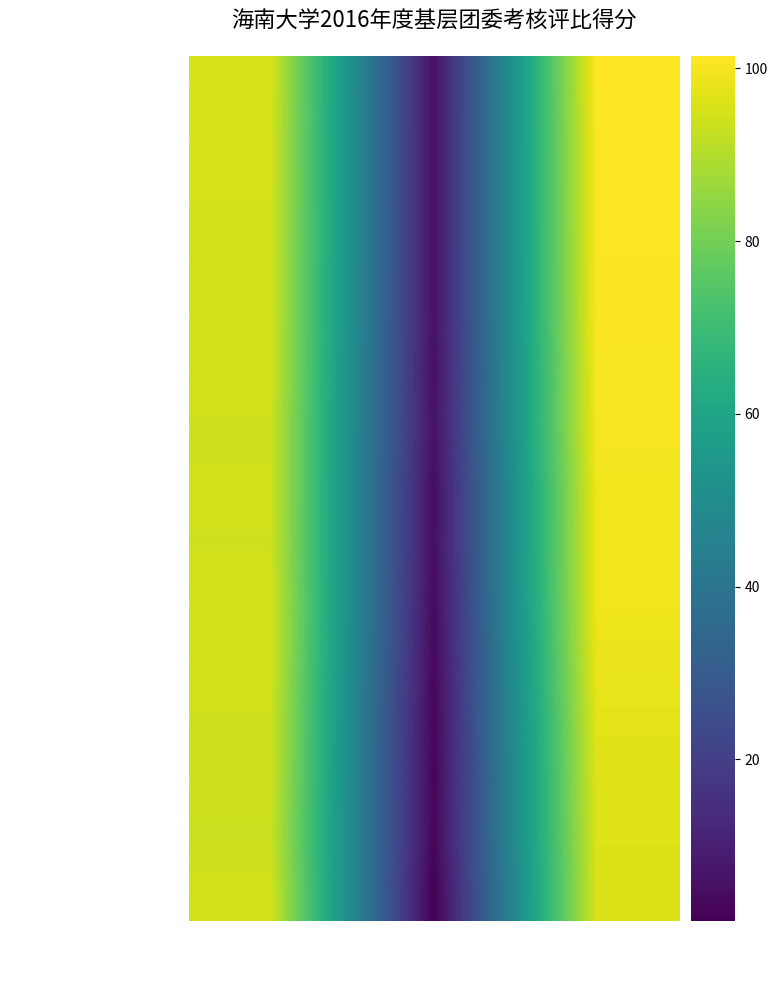

Reading left to right, extract all data points from this chart.

经济与管理学院团委: 前三环节得分=95.5	加分项=6.0	总分=101.5
机电工程学院团委: 前三环节得分=95.2	加分项=6.0	总分=101.2
热带农林学院团委: 前三环节得分=95.2	加分项=6.0	总分=101.2
政治与公共管理学院团委: 前三环节得分=95.1	加分项=6.0	总分=101.1
食品学院团委: 前三环节得分=95.0	加分项=6.0	总分=101.0
旅游学院团委: 前三环节得分=94.9	加分项=5.5	总分=100.4
人文传播学院团委: 前三环节得分=94.2	加分项=6.0	总分=100.2
信息科学技术学院团委: 前三环节得分=94.5	加分项=4.8	总分=99.3
海洋学院团委: 前三环节得分=94.4	加分项=4.9	总分=99.3
外国语学院团委: 前三环节得分=95.0	加分项=4.2	总分=99.2
艺术学院团委: 前三环节得分=94.9	加分项=3.5	总分=98.4
马克思学院团委: 前三环节得分=94.3	加分项=3.0	总分=97.3
土木建筑工程学院团委: 前三环节得分=94.2	加分项=2.5	总分=96.7
法学院团委: 前三环节得分=93.4	加分项=3.0	总分=96.4
材料与化工学院团委: 前三环节得分=94.9	加分项=1.2	总分=96.1